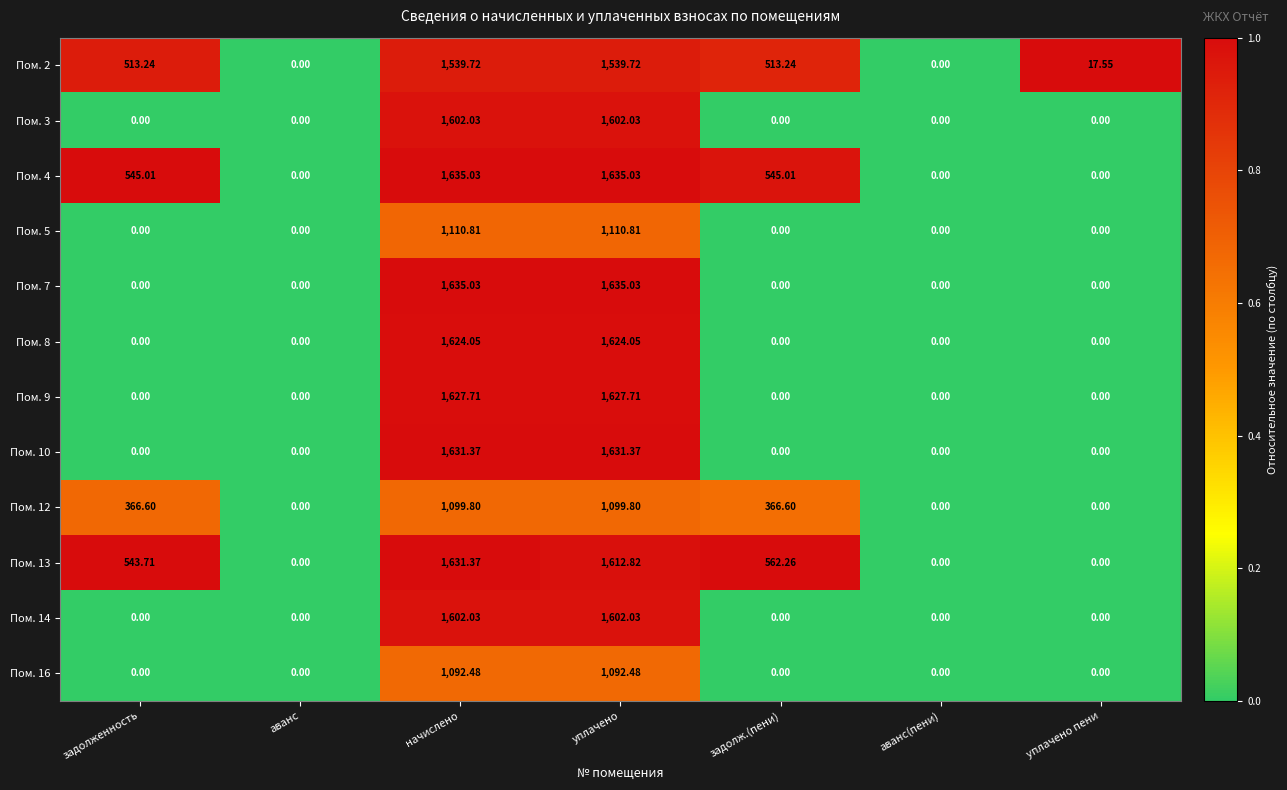

At which category is the sum across all series the highest?

начислено